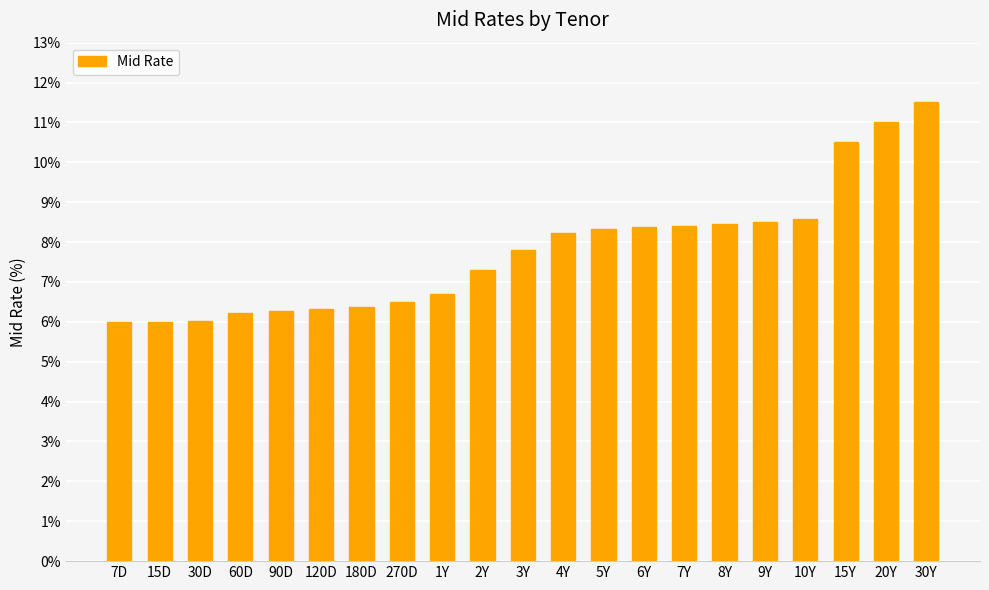

What is the difference between the values at 90D and 3Y?

1.5